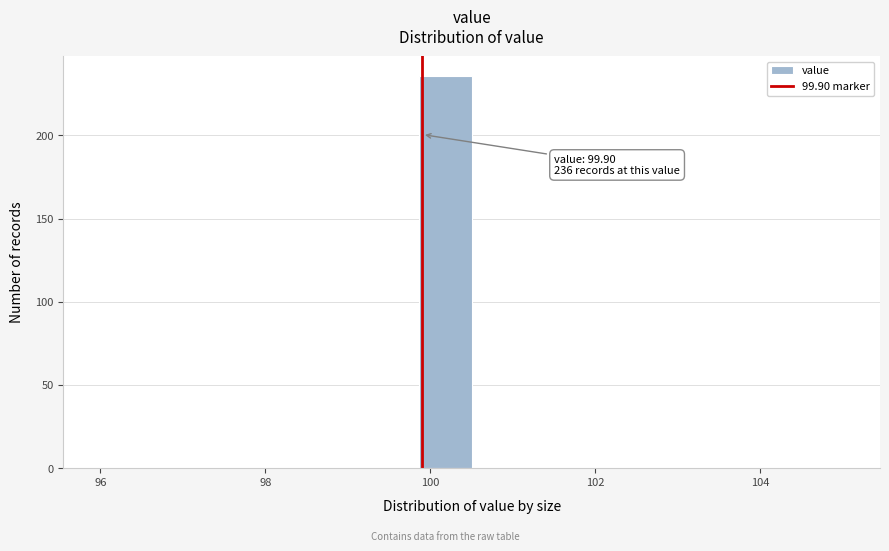

Read against the x-axis, roughly where is the centre of the tallest bar?

100.2